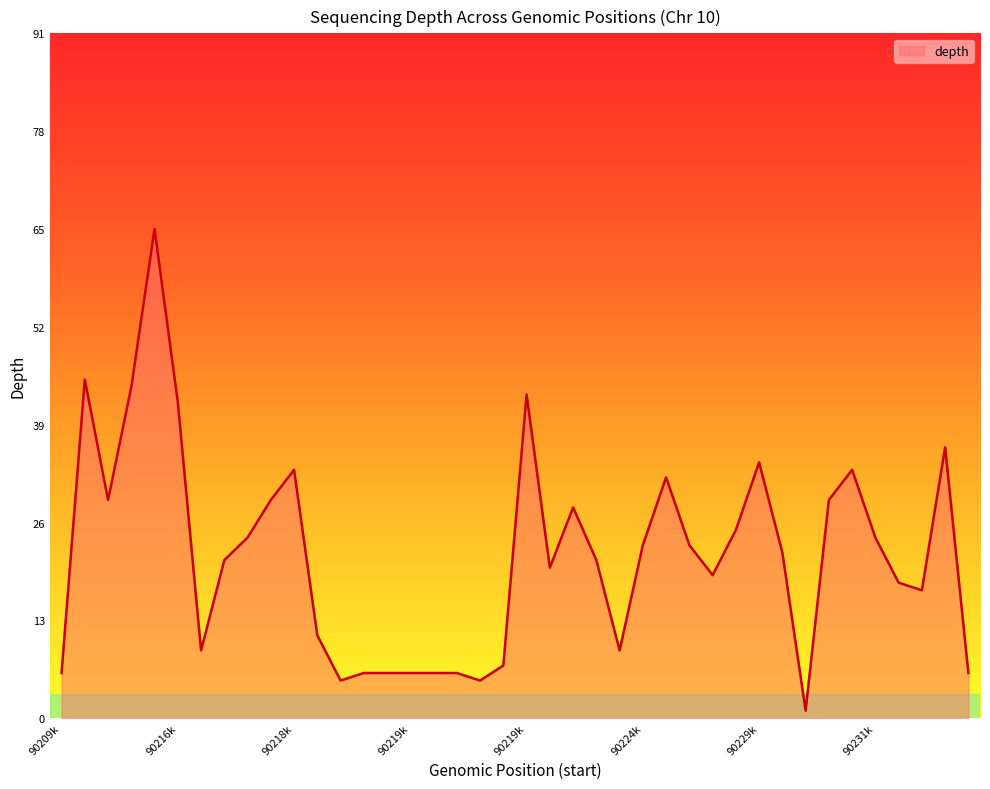

What is the maximum value shown in the chart?

65